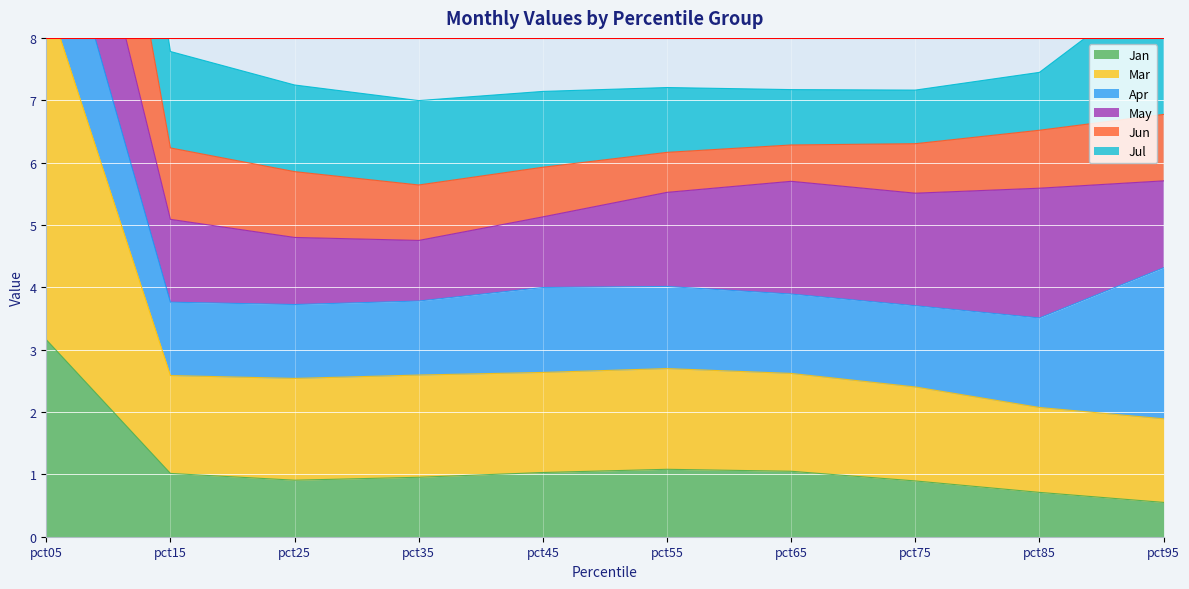

True or false: Jun and Jan intersect in this chart.

False